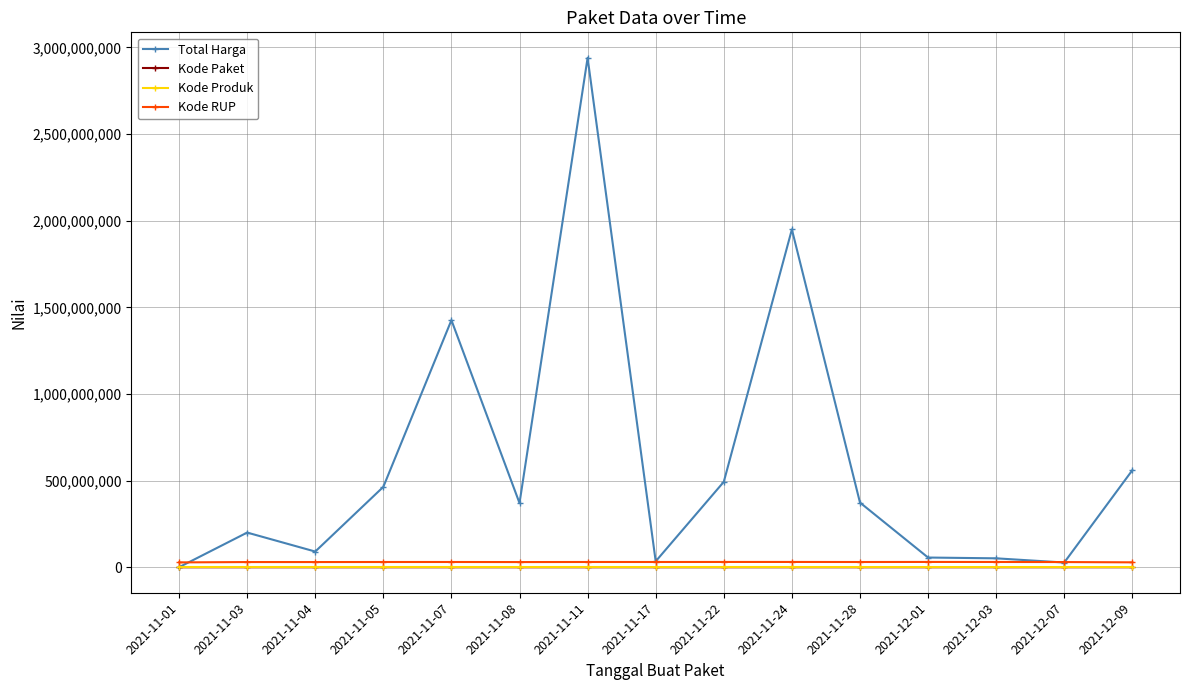

True or false: Total Harga has more than 0 points higher than both neighbors.

True